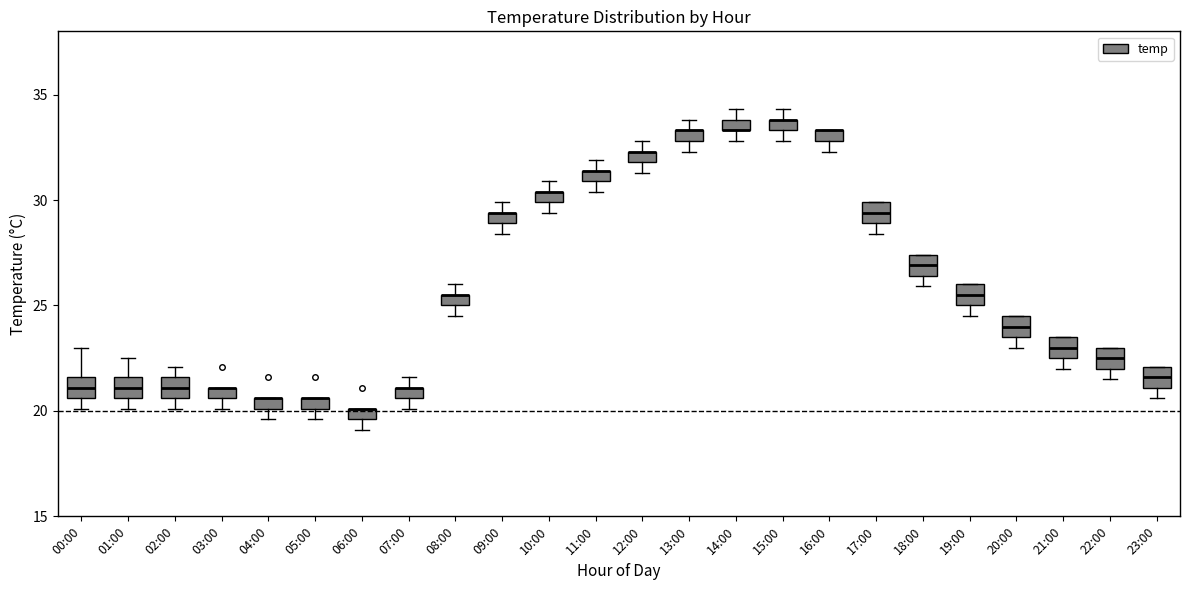

Where is the upper edge of the box for 21:00 on the y-axis? The values are not printed on the chart, so give them approximately, as read against the axis.

23.5